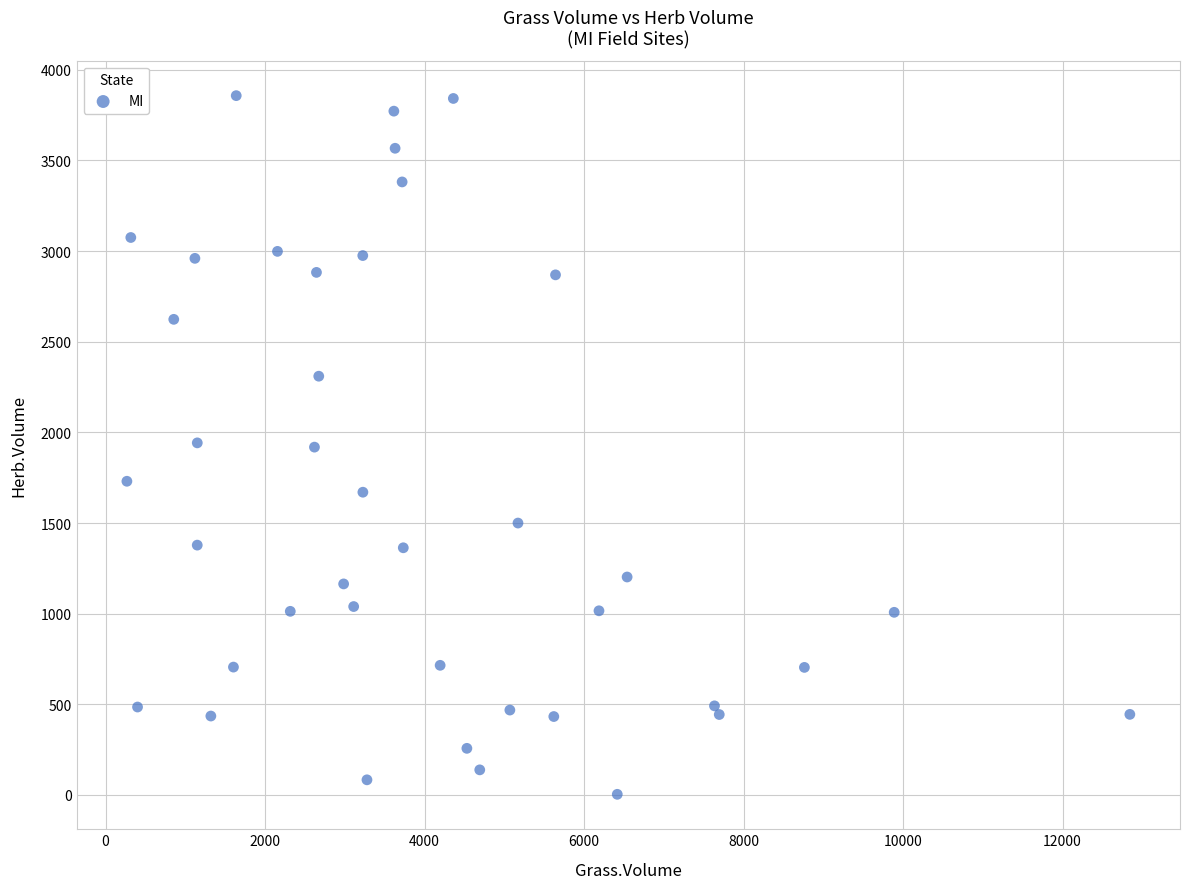

What is the range of Y values (max minus min)?

3854.4